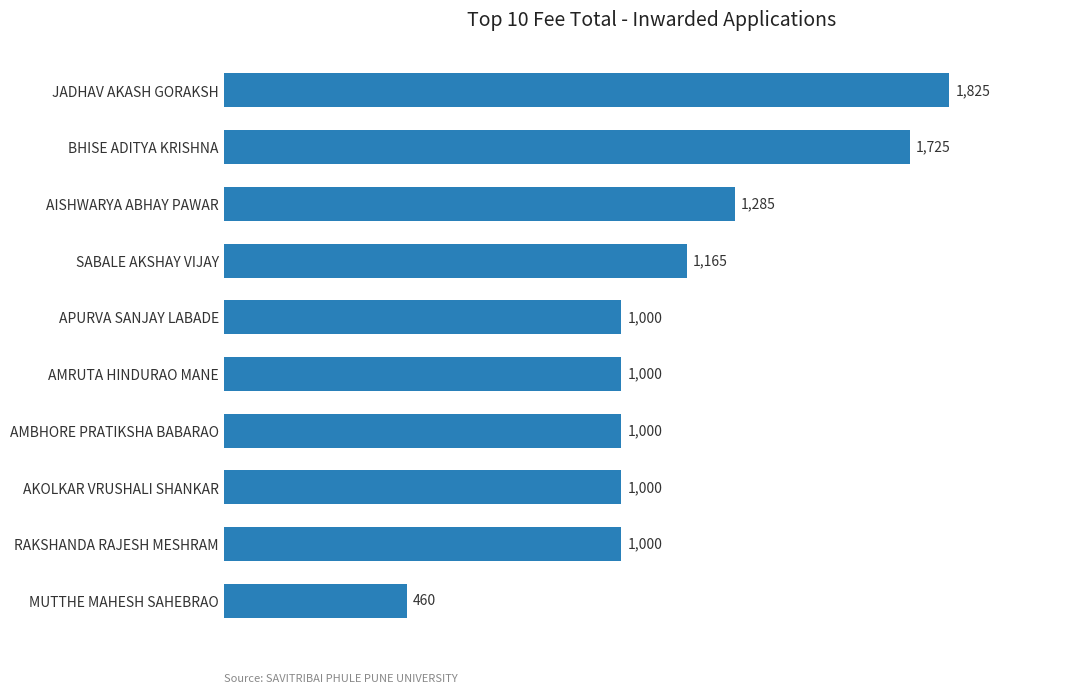

What is the change in value from BHISE ADITYA KRISHNA to JADHAV AKASH GORAKSH?

+100